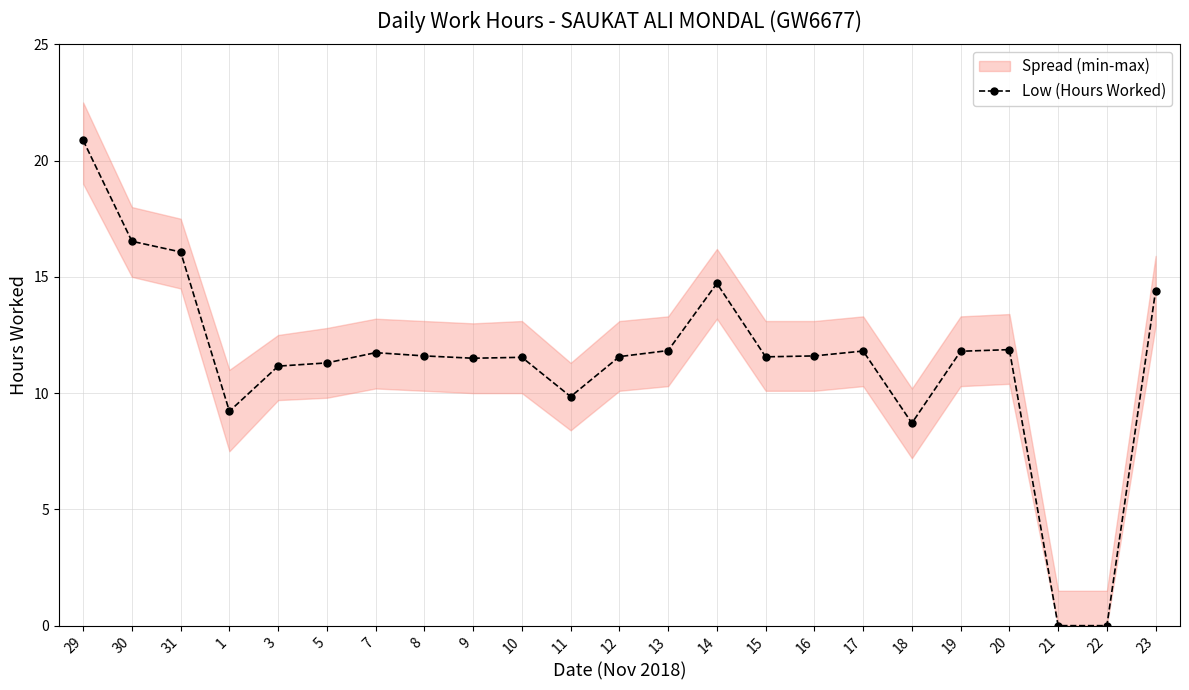

What is the difference between the second highest and minimum values?

16.5